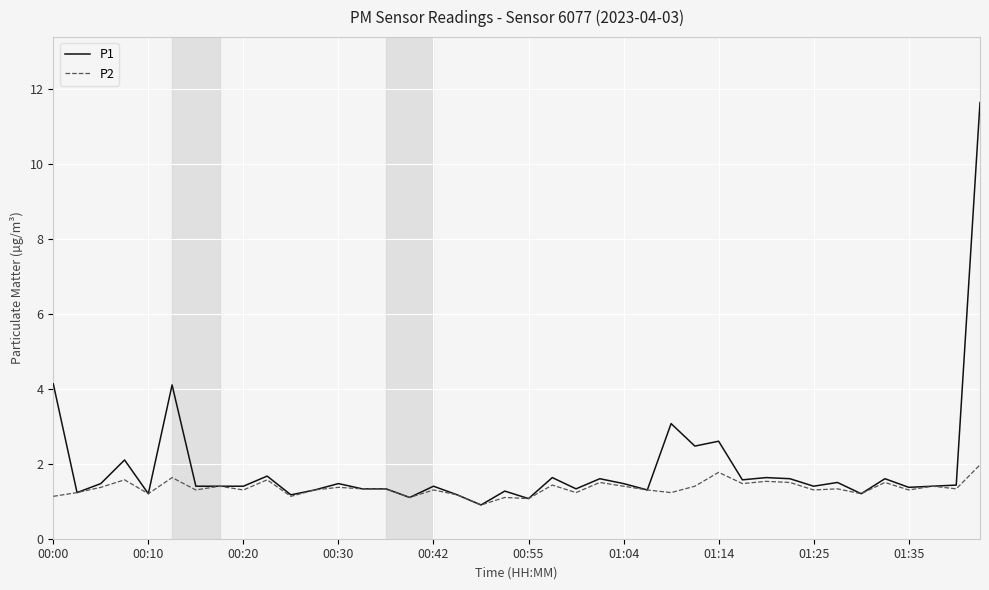

Which series has the largest range (max minus min)?

P1